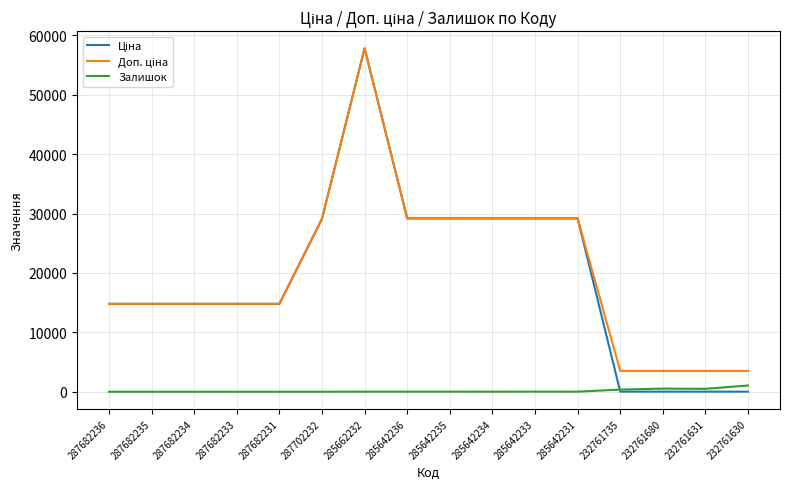

What is the spread (max minus min) of values at 287682234?

14800.8